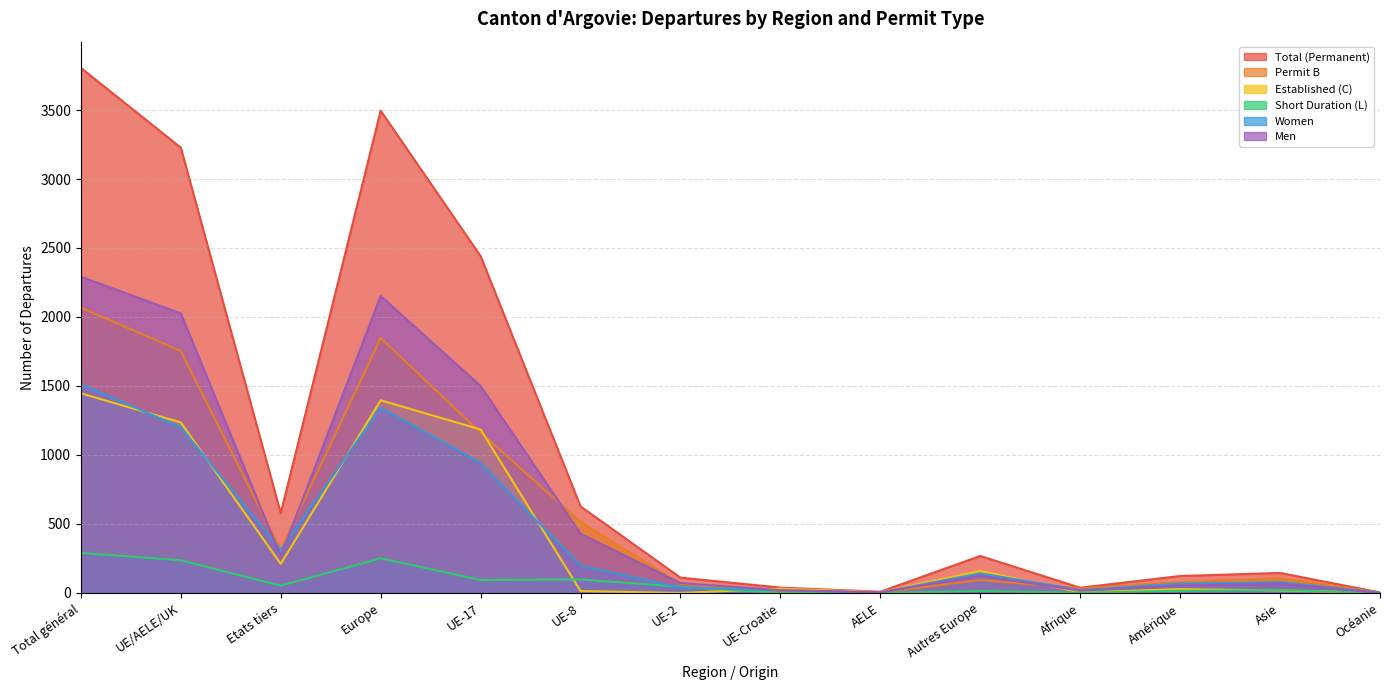

At how many categories does at least one series exceed 2135?

4